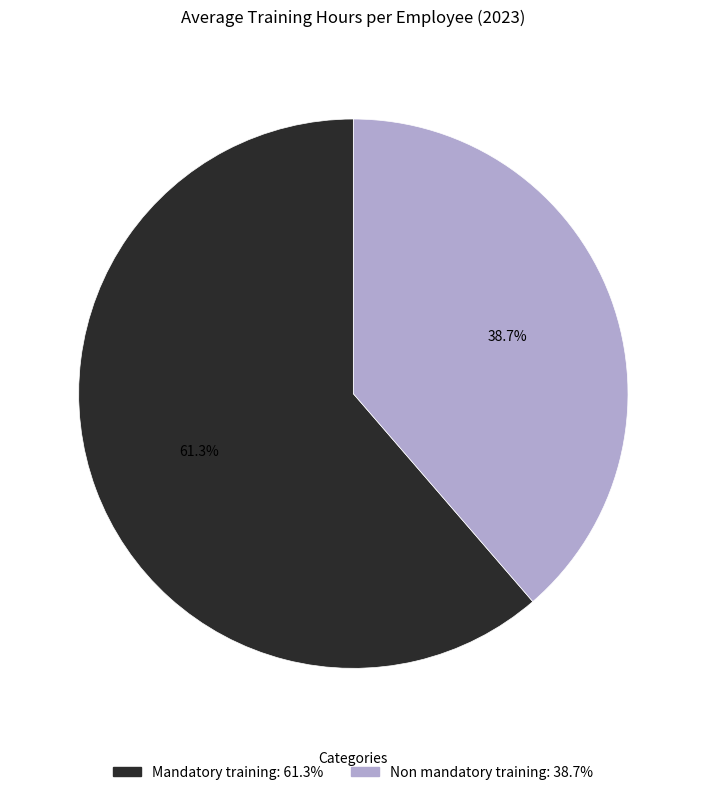

To the nearest percent, what is the combined percentage of Mandatory training and Non mandatory training?

100%